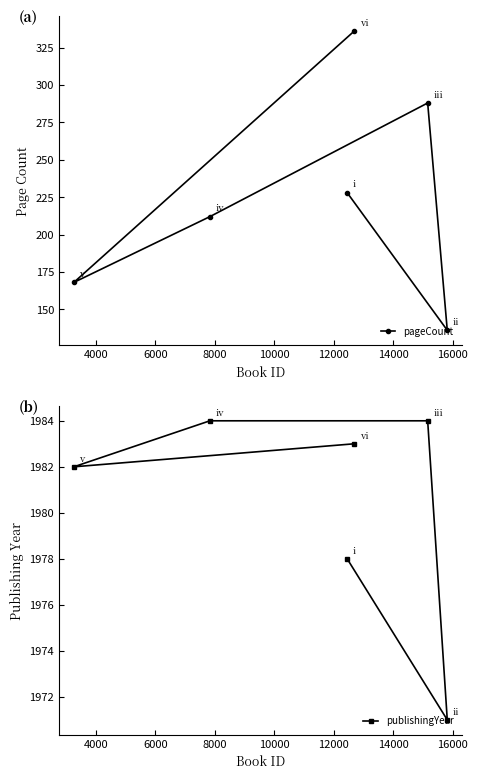

What is the value of the pageCount point at the 4th from the left?

336